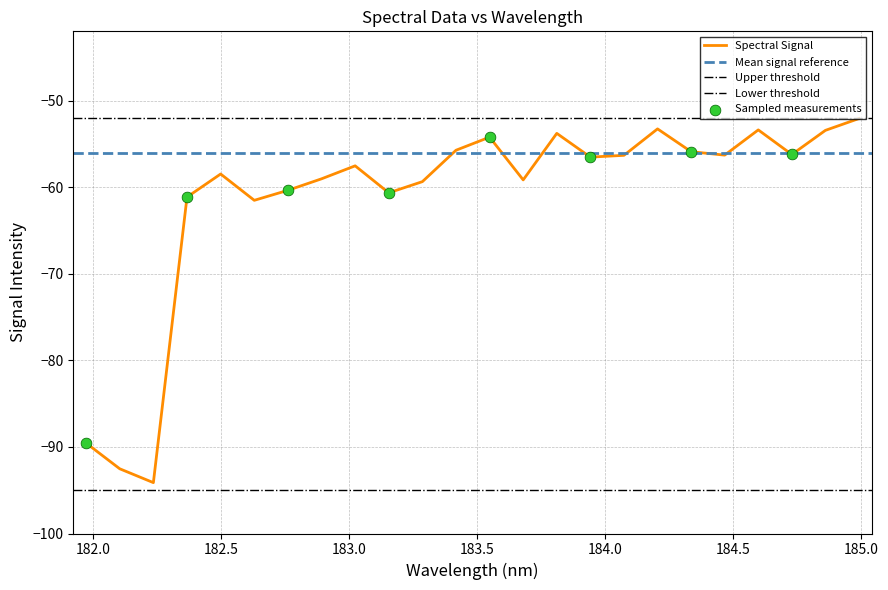

What is the maximum value for Spectral Signal?

-52.1